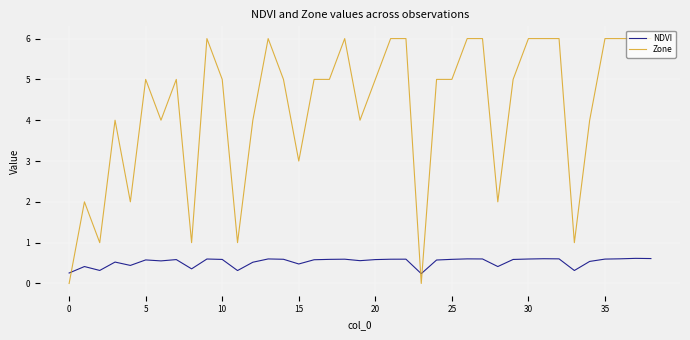

How many intersections are there between NDVI and Zone?

3